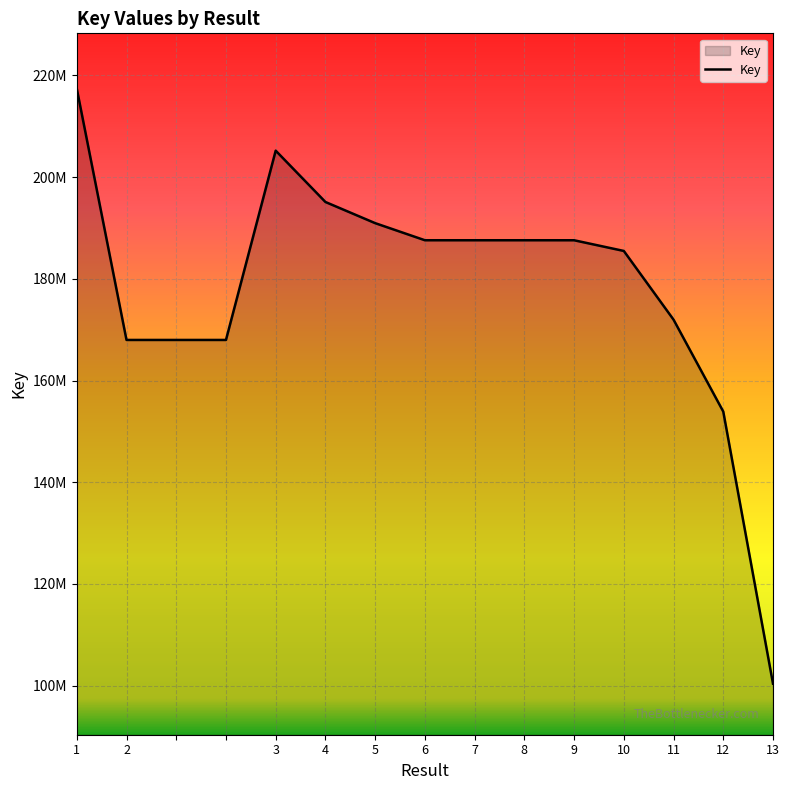

What is the label of the 11th point from the left?

9